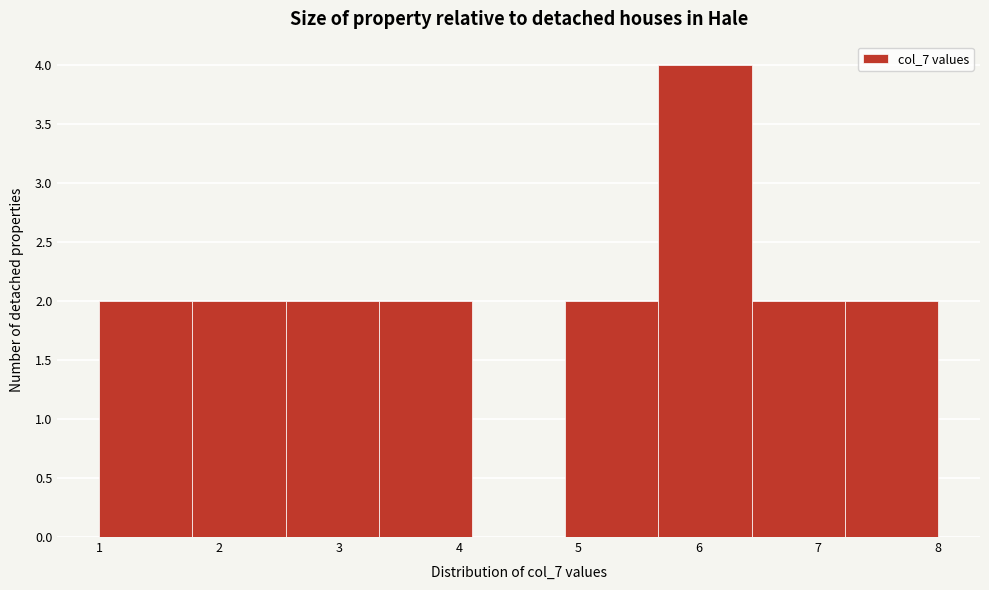

How tall is the bar that spans 7.2 to 8.0 on the x-axis? Neither the bar edges nor the heights are printed on the chart, so give them approximately, as read against the axes.

2